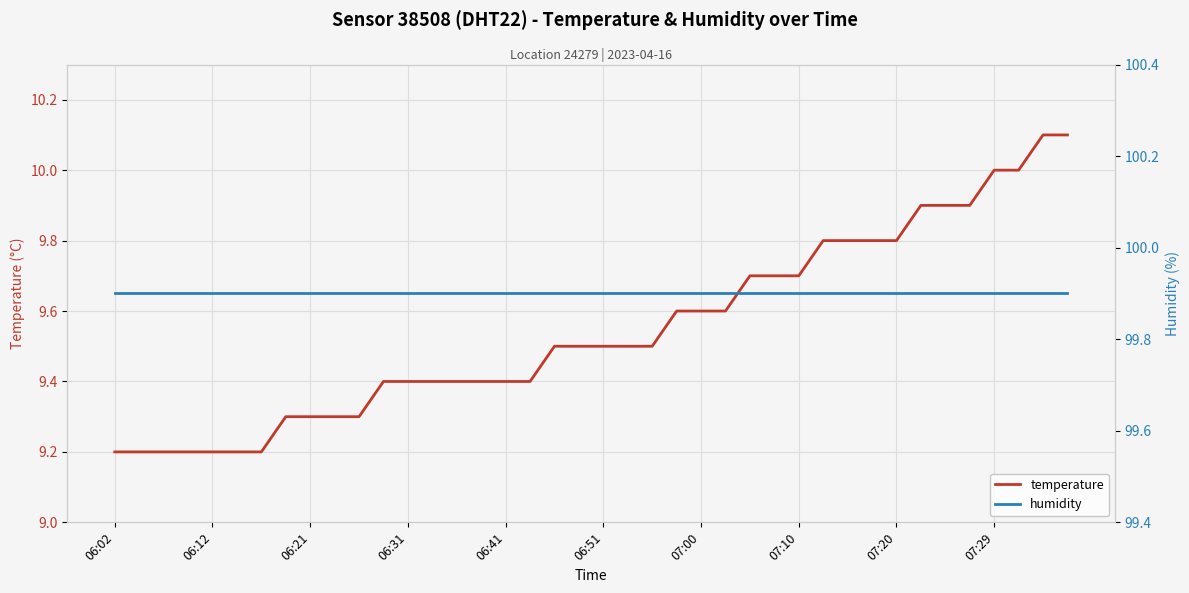

What are all the series names shown in the legend?

temperature, humidity